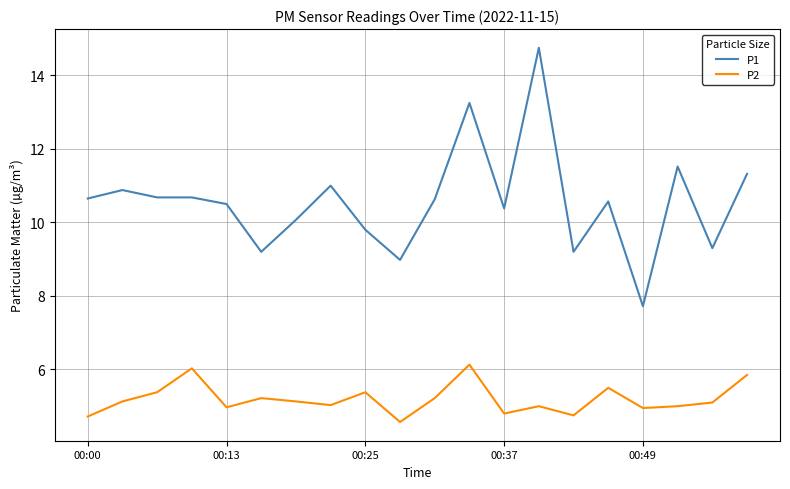

Which series has the largest range (max minus min)?

P1